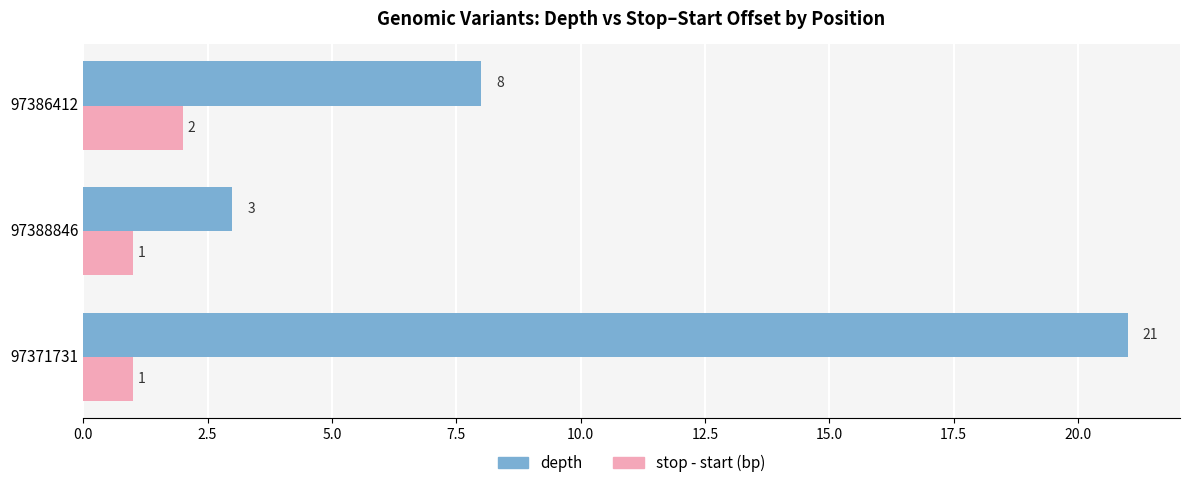

Which series has the widest spread of values?

depth